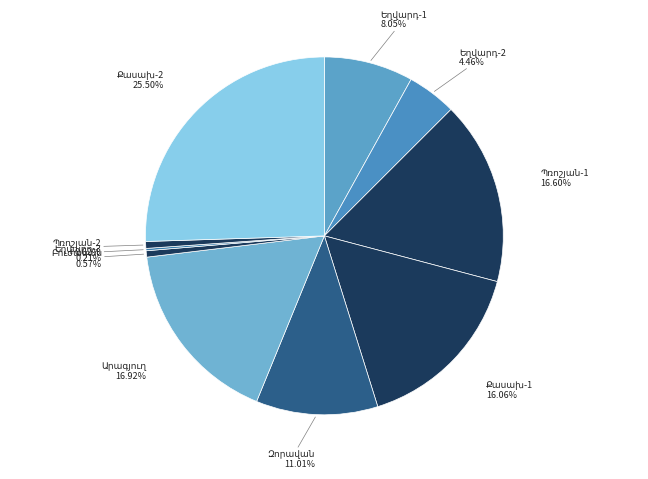

What percentage is NOT represented by Զորավան?

89.0%